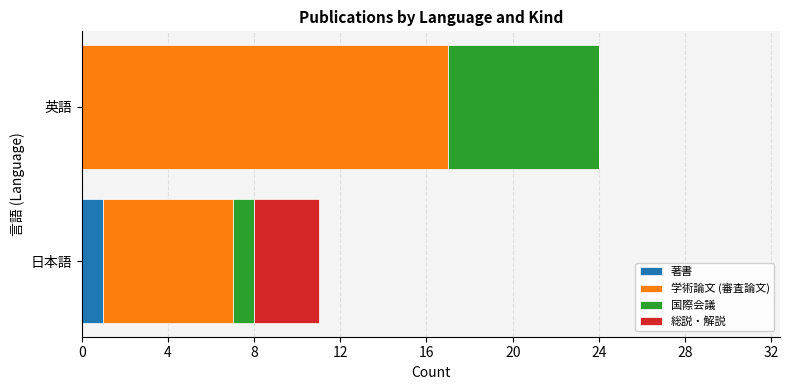

At which label does 著書 reach its peak?

日本語